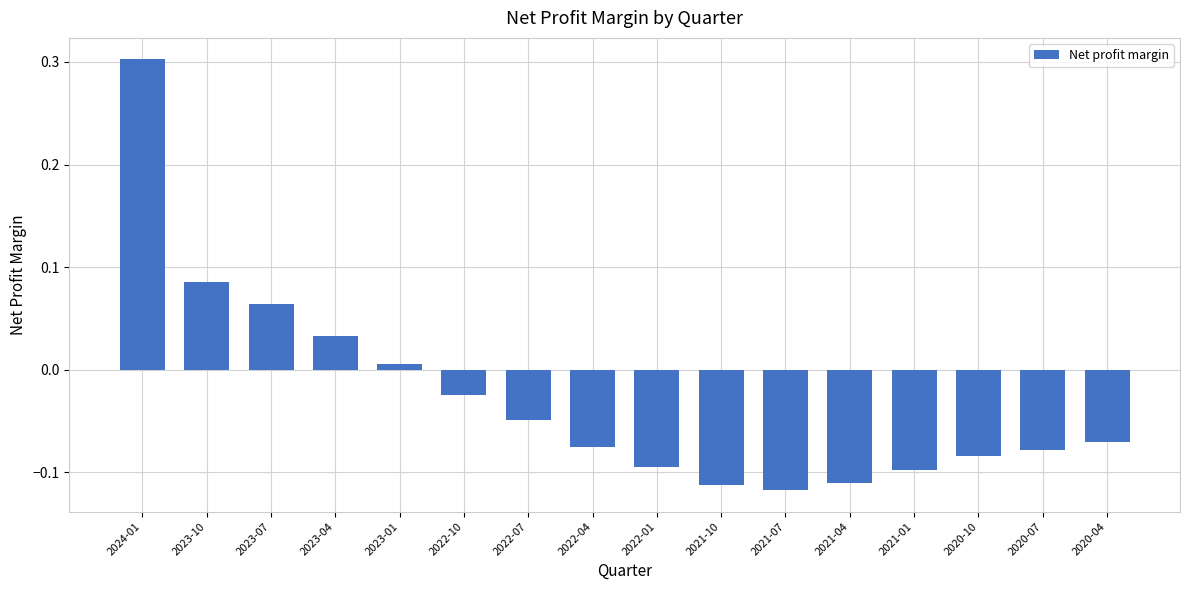

Where does the data first go above 0?

2024-01